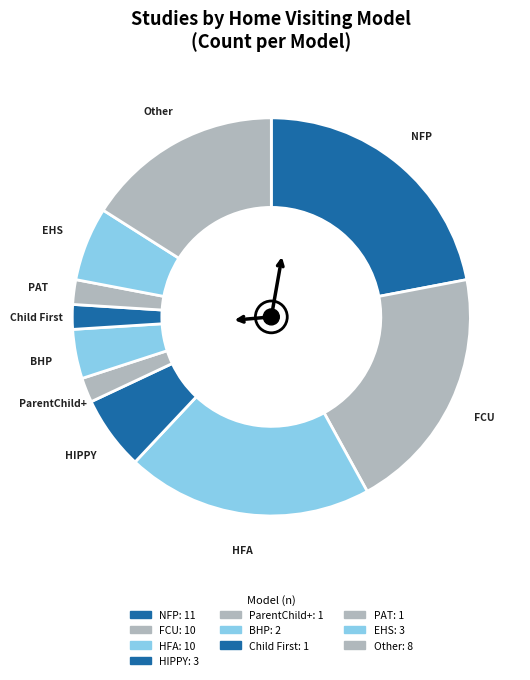

Count the number of slices in the pie.

10